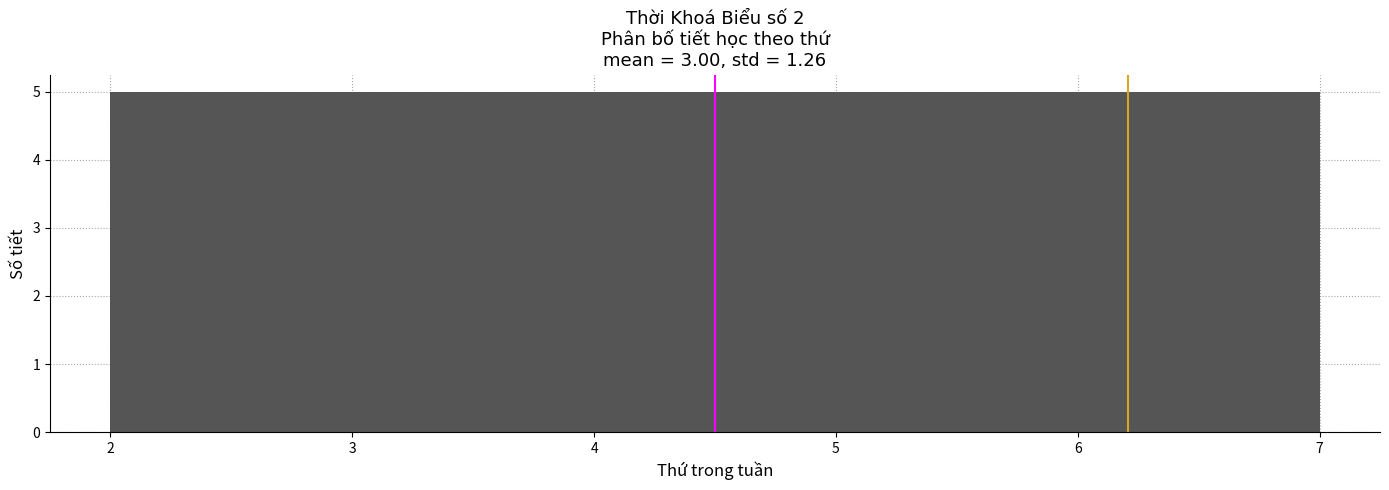

How tall is the bar that spans 2.8 to 3.7 on the x-axis? Neither the bar edges nor the heights are printed on the chart, so give them approximately, as read against the axes.

5